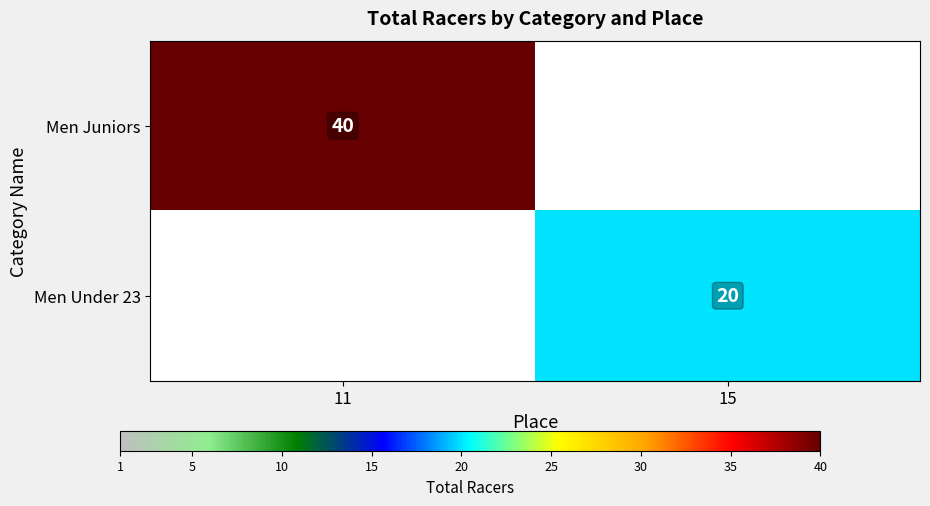

The value of Men Juniors at 11 is 70. True or false?

False